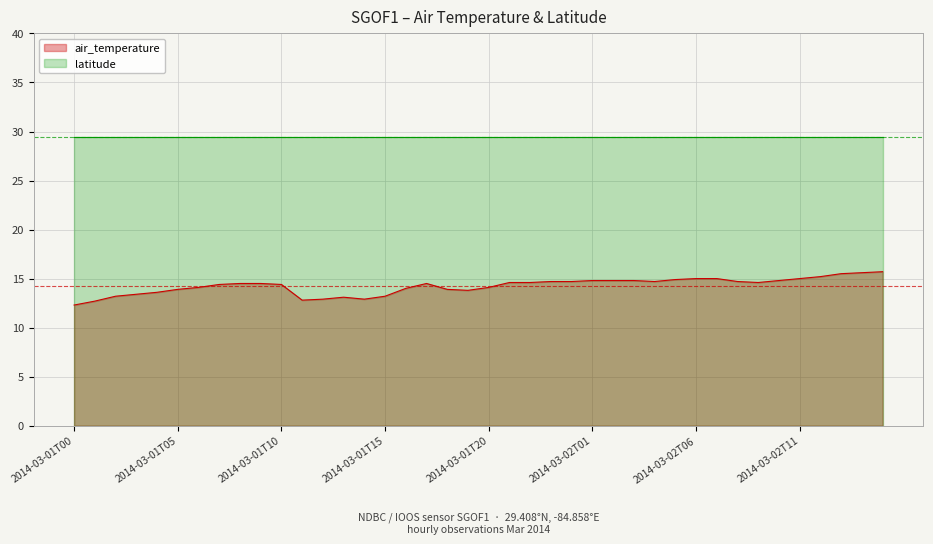

What is the change in value from 2014-03-01T17 to 2014-03-02T09?

+0.1